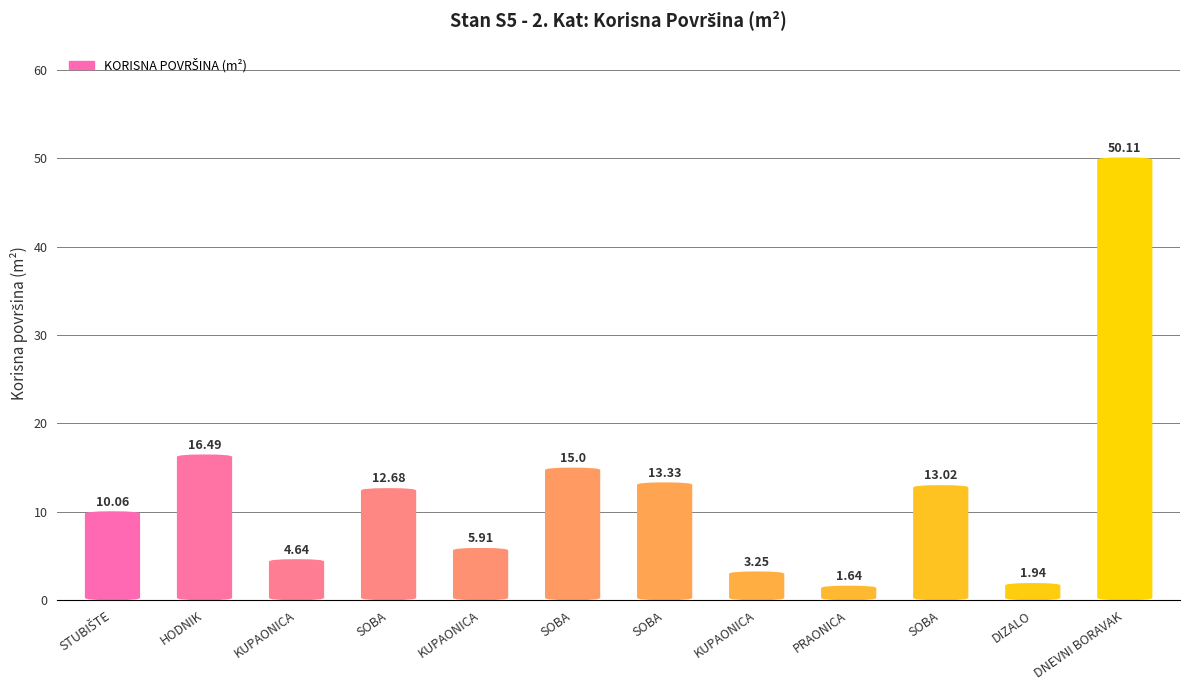

What is the greatest value displayed?

50.1